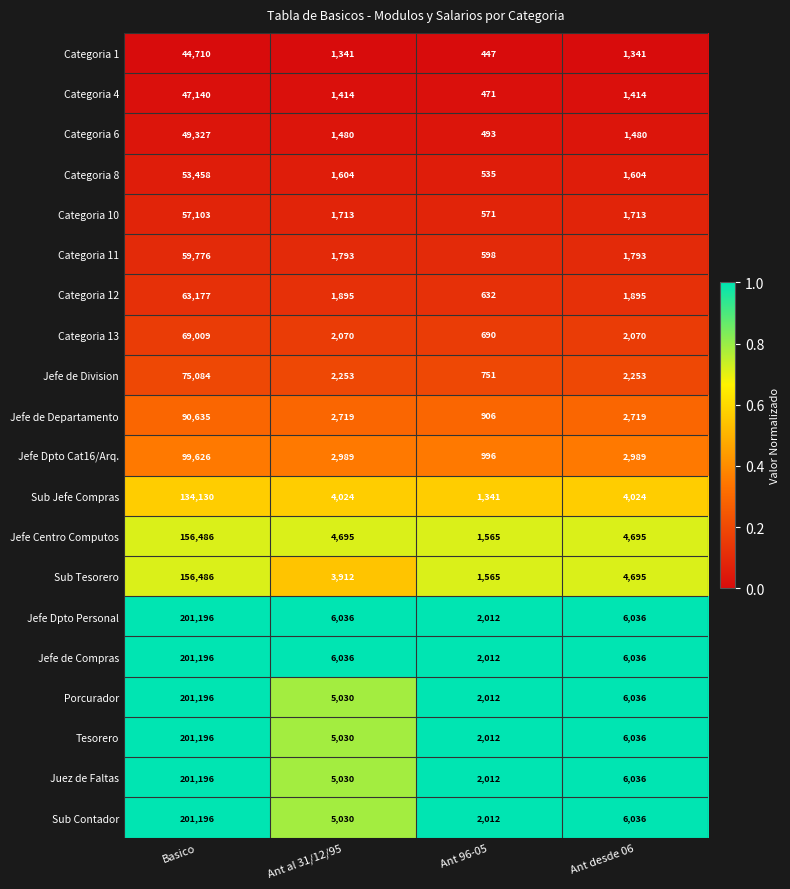

What is the greatest value displayed?

201196